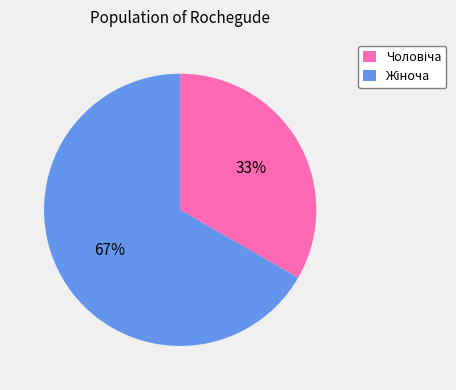

How many segments does this pie chart have?

2